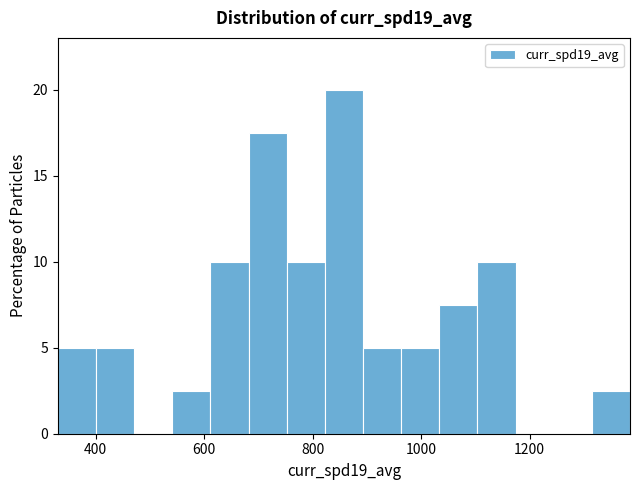

Read against the x-axis, roughly where is the centre of the tallest bar?

860